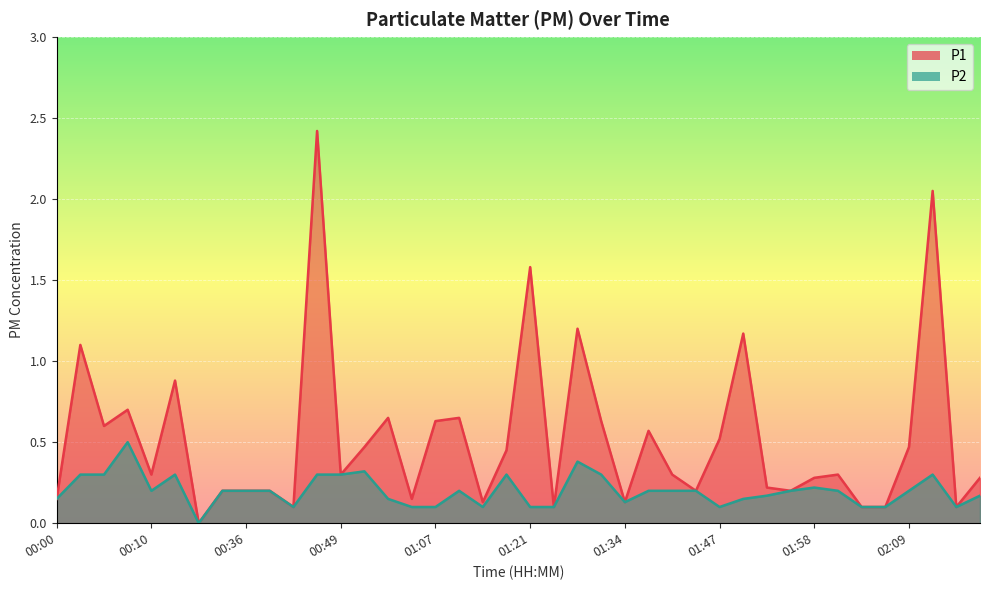

How many lines are shown in the chart?

2